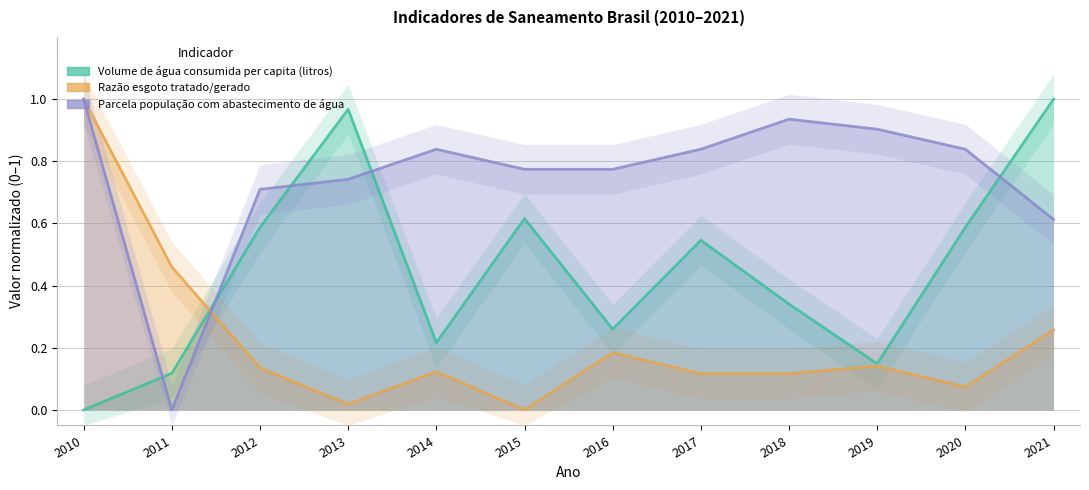

At how many categories does at least one series exceed 0?

12